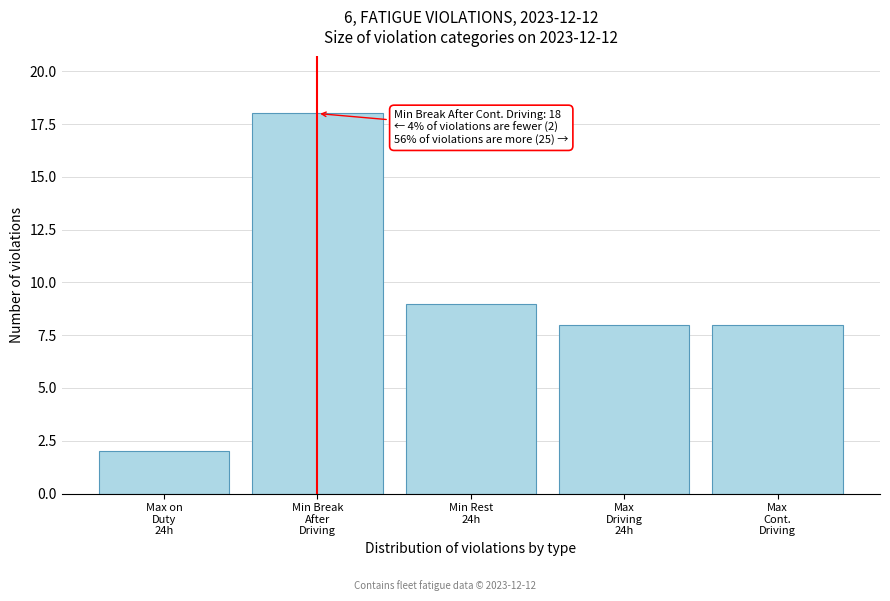

Reading right to left, what are all the values shown in this chart?

8	8	9	18	2